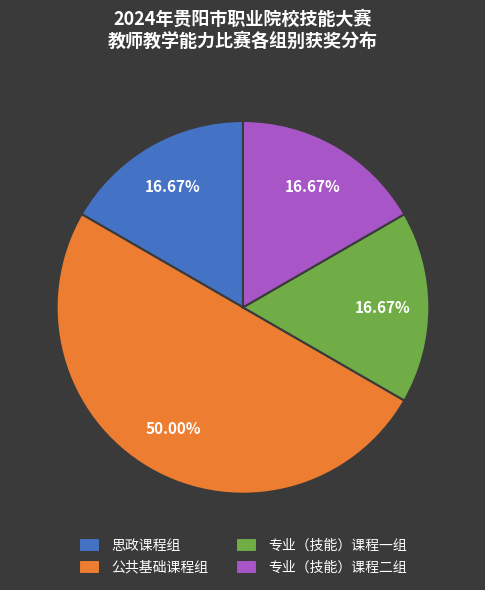

To the nearest percent, what portion does 思政课程组 represent?

17%